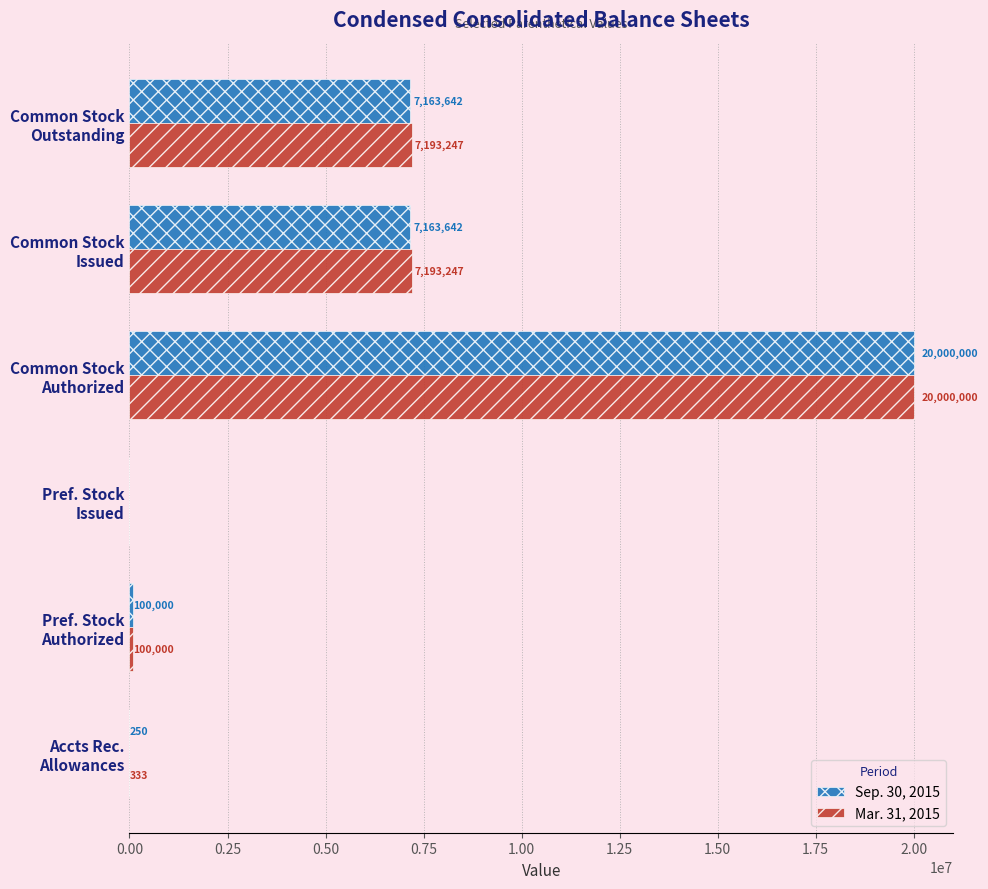

Count the number of data series in this chart.

2